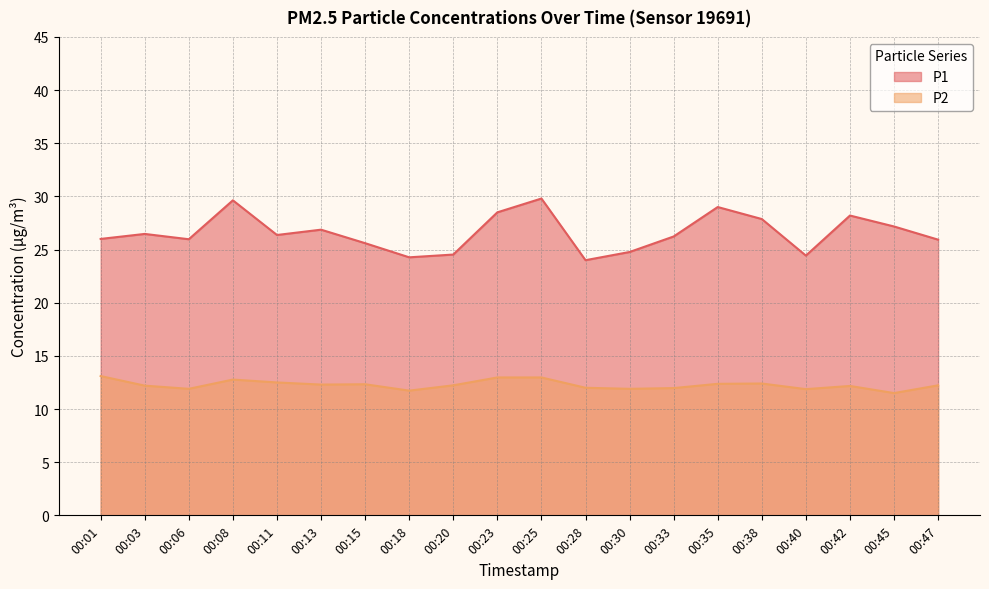

At which category does P2 reach its first local valley?

00:06